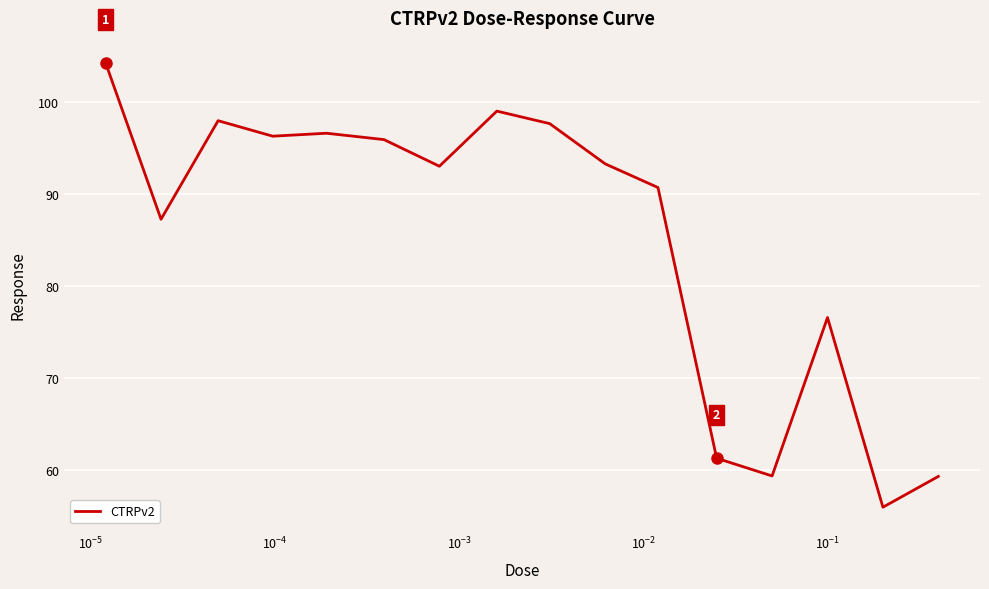

What is the maximum value shown in the chart?

104.2